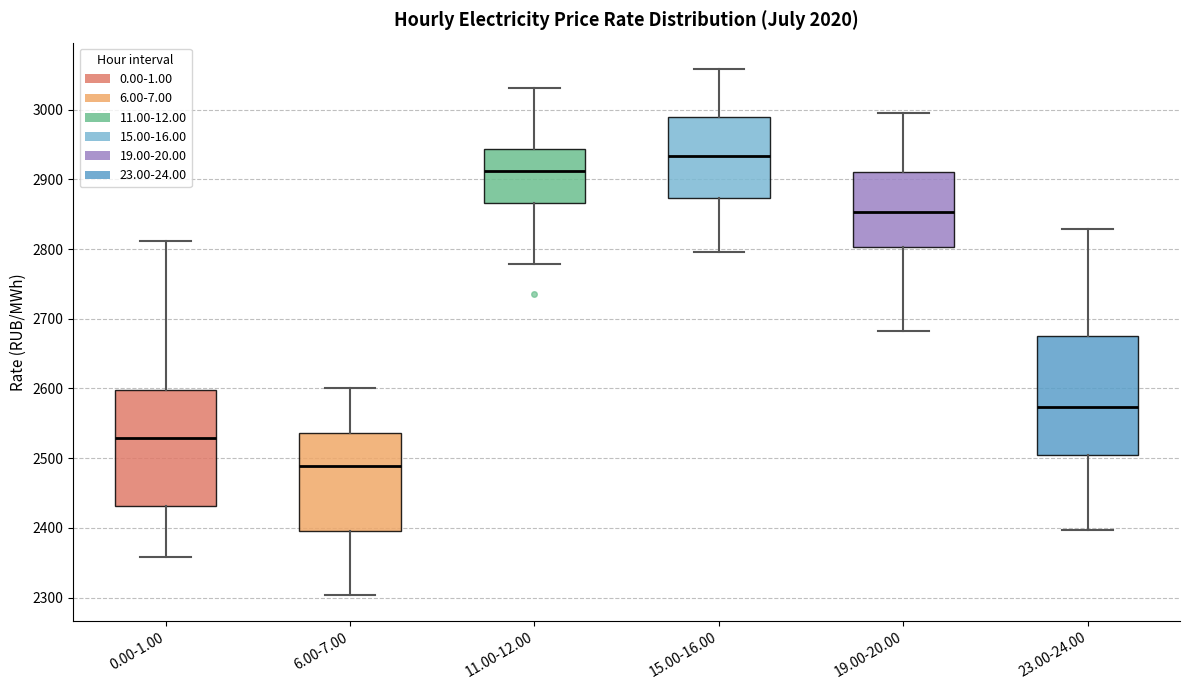

Where is the upper edge of the box for 11.00-12.00 on the y-axis? The values are not printed on the chart, so give them approximately, as read against the axis.

2940